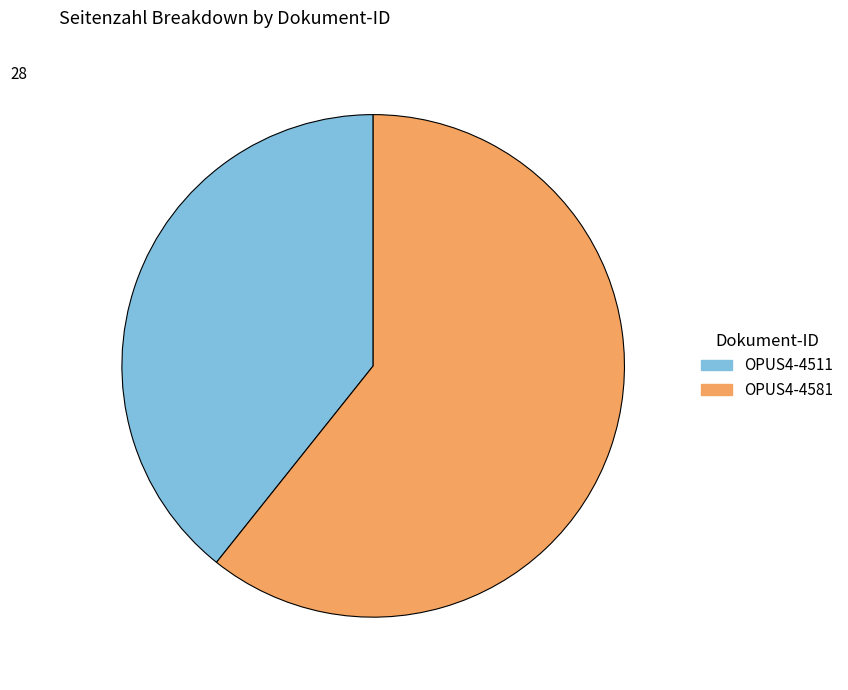

The OPUS4-4511 slice represents 39% of the pie. True or false?

True